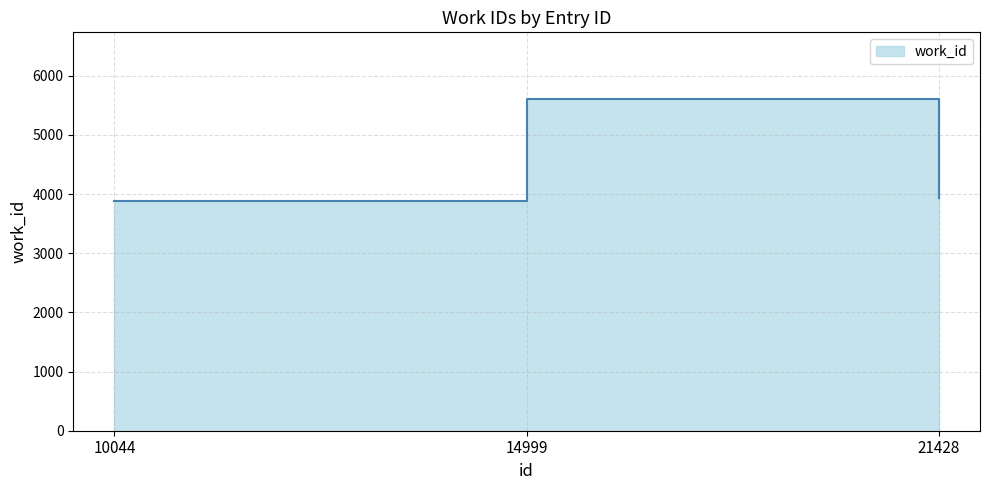

Reading left to right, transcribe all the data shown in this chart.

3876	5612	3938